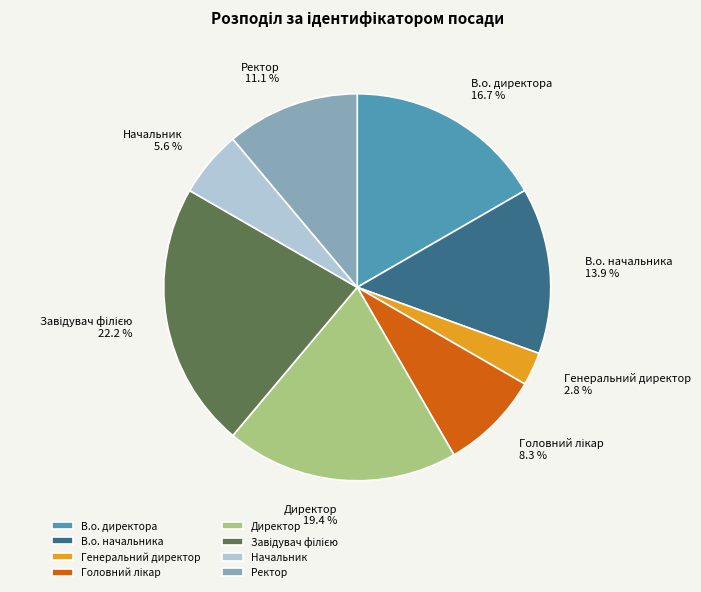

The Директор slice represents 7% of the pie. True or false?

False